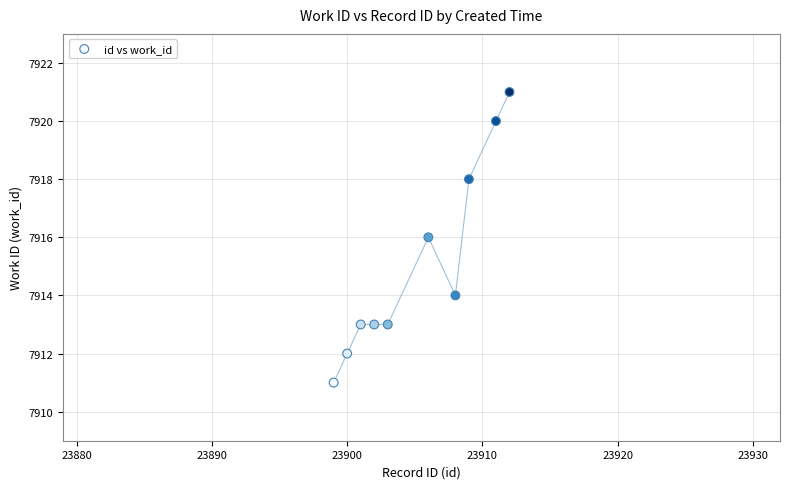

What is the average Y value?

7915